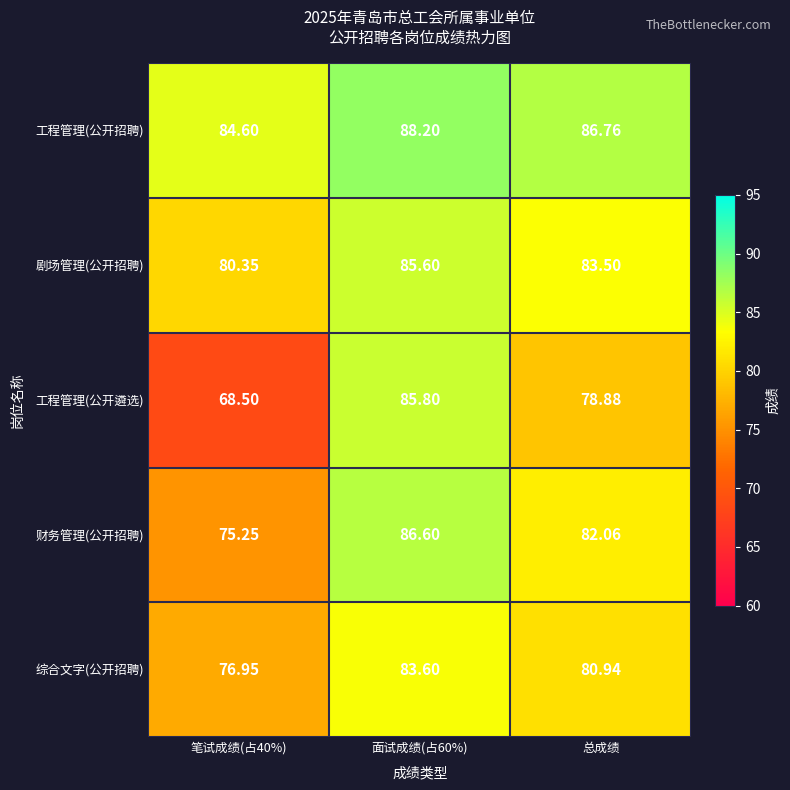

Rank the series at 总成绩 from lowest to highest value.

工程管理(公开遴选), 综合文字(公开招聘), 财务管理(公开招聘), 剧场管理(公开招聘), 工程管理(公开招聘)